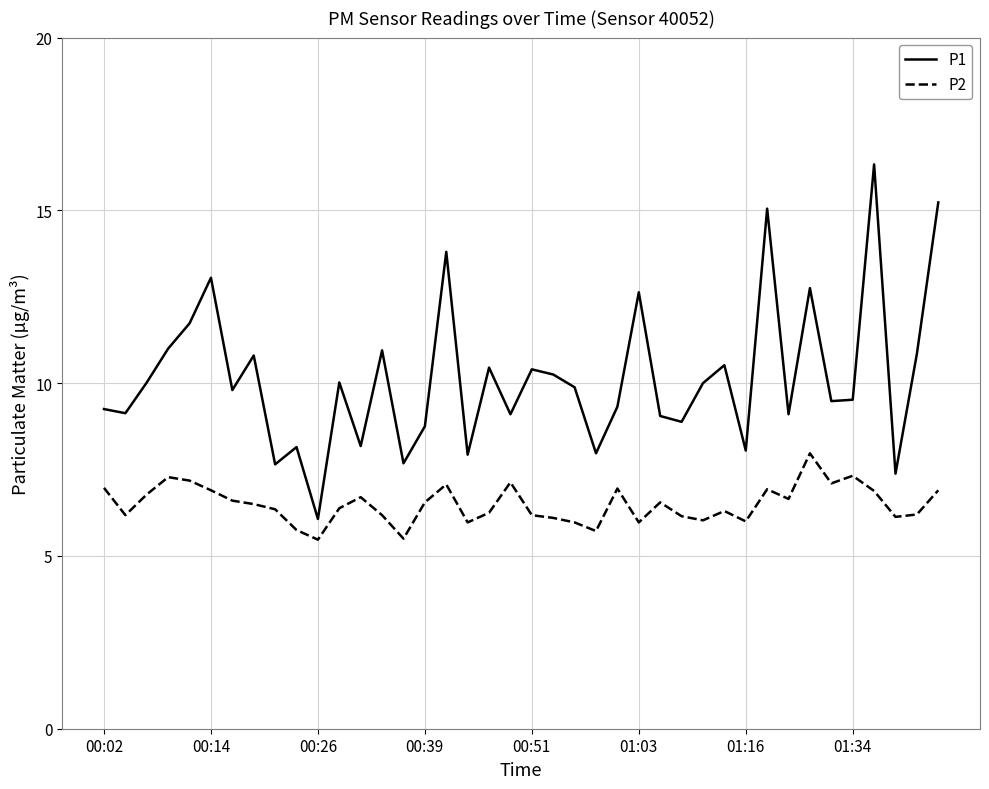

What is the difference between the maximum and minimum values in the P2 series?

2.5